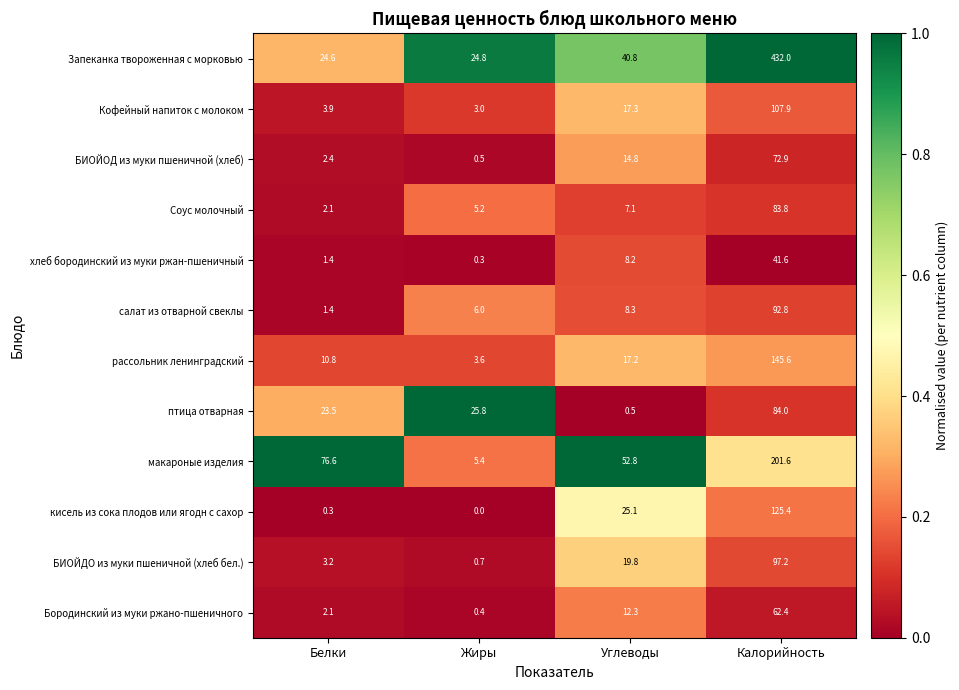

Which label corresponds to the smallest value in the chart?

Жиры